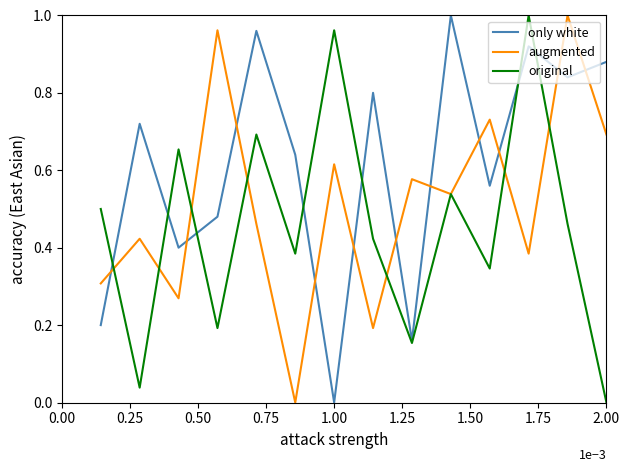

Rank the series by their average value, from highest to lowest.

only white, augmented, original